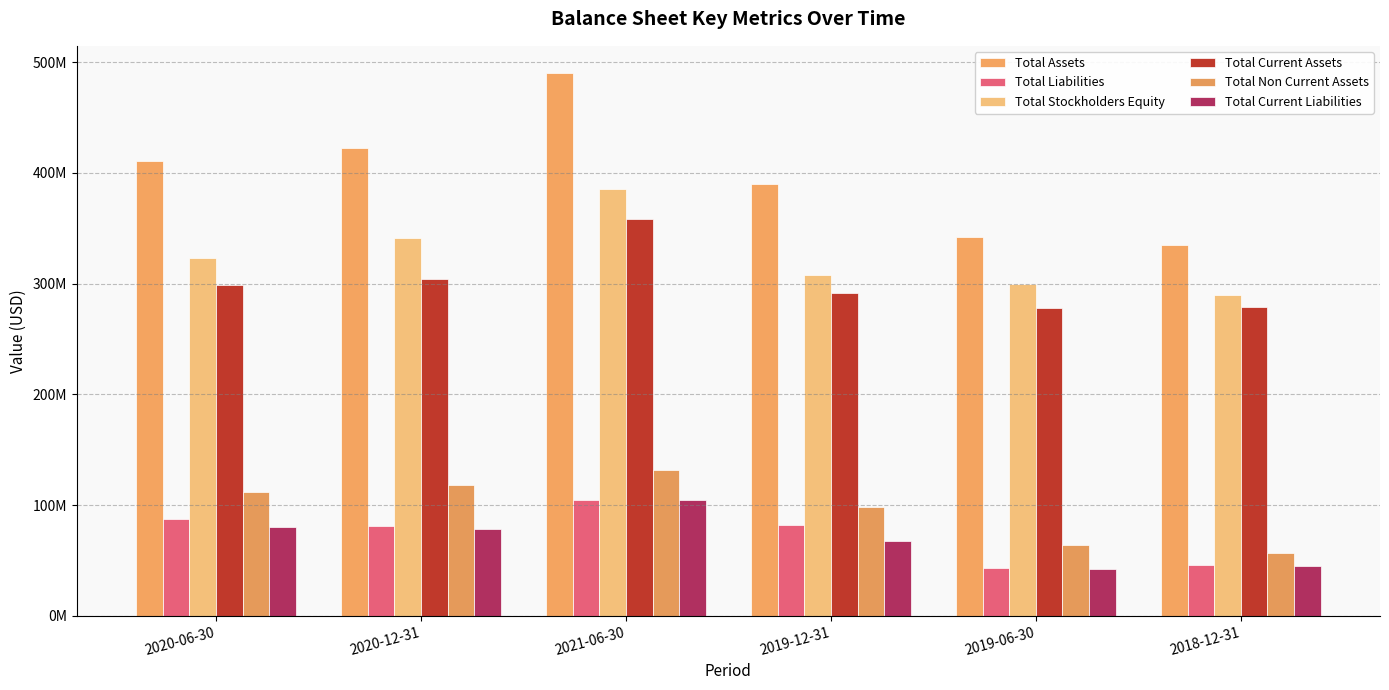

At which label does Total Current Assets reach its minimum?

2019-06-30